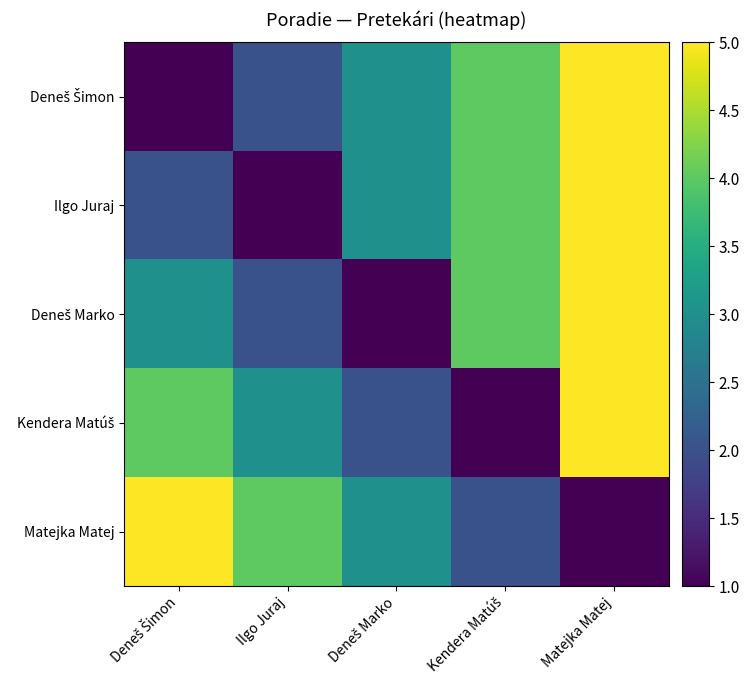

What is the highest value of the Deneš Šimon series?

5